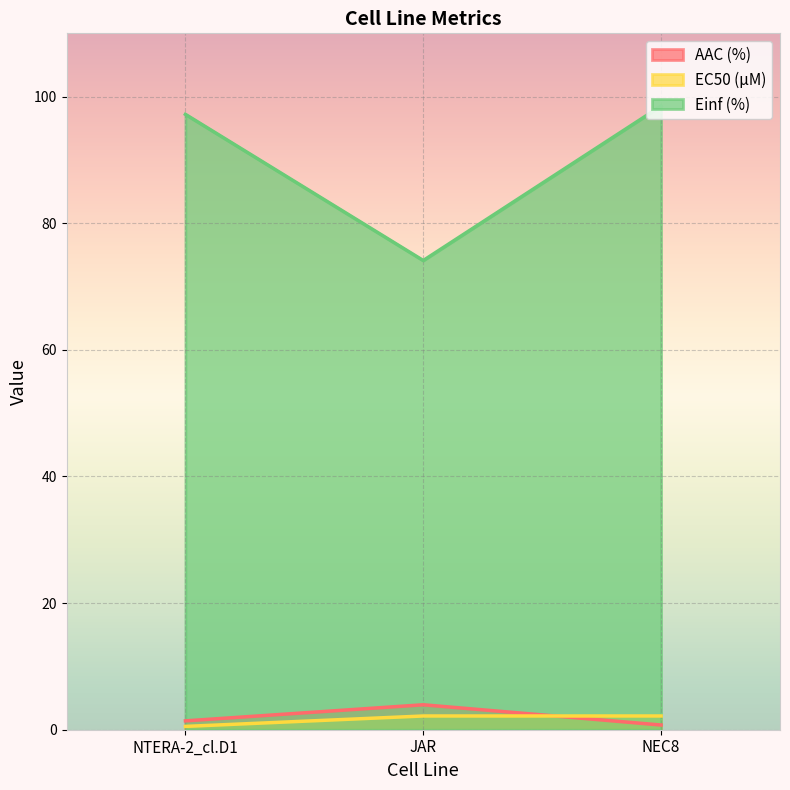

Which has a higher value, NEC8 or JAR?

JAR